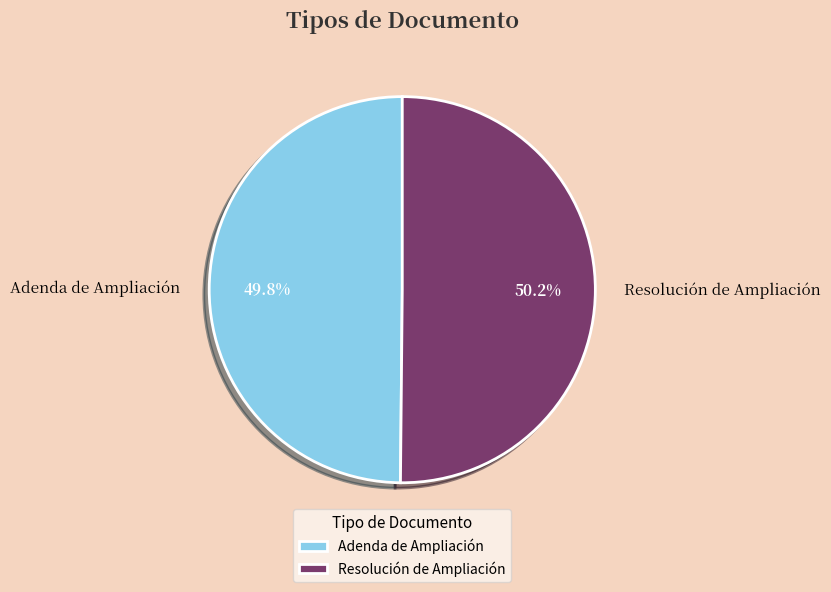

Do Adenda de Ampliación and Resolución de Ampliación together represent more than half of the pie?

Yes